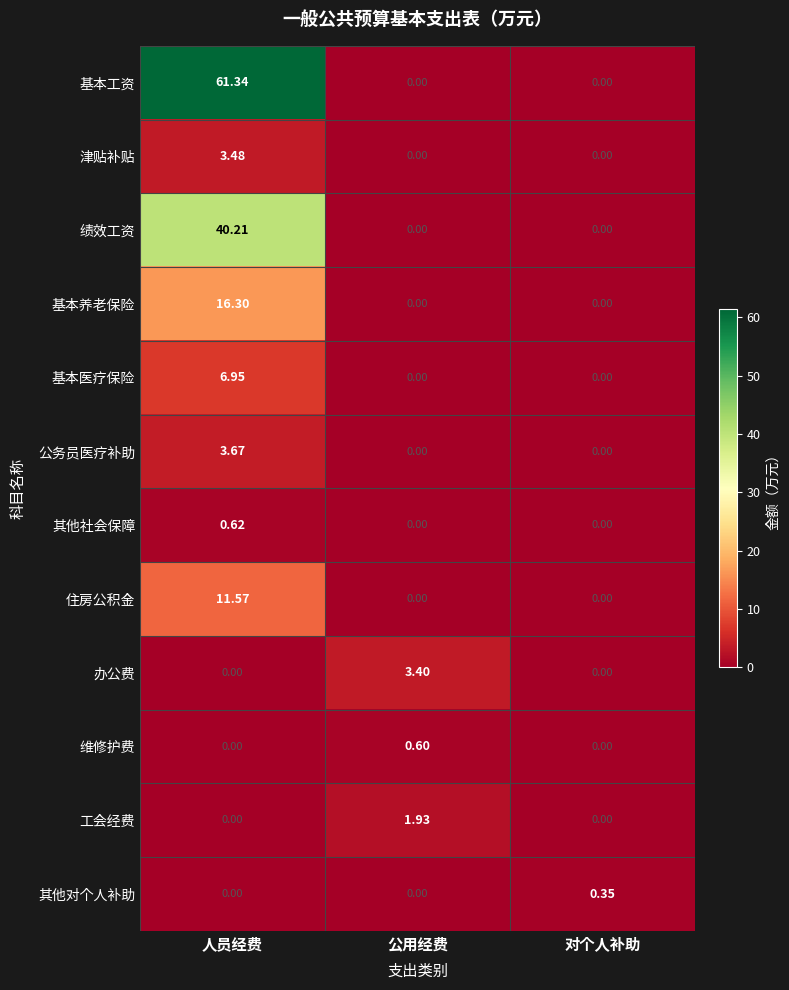

Which label corresponds to the largest value in the chart?

人员经费